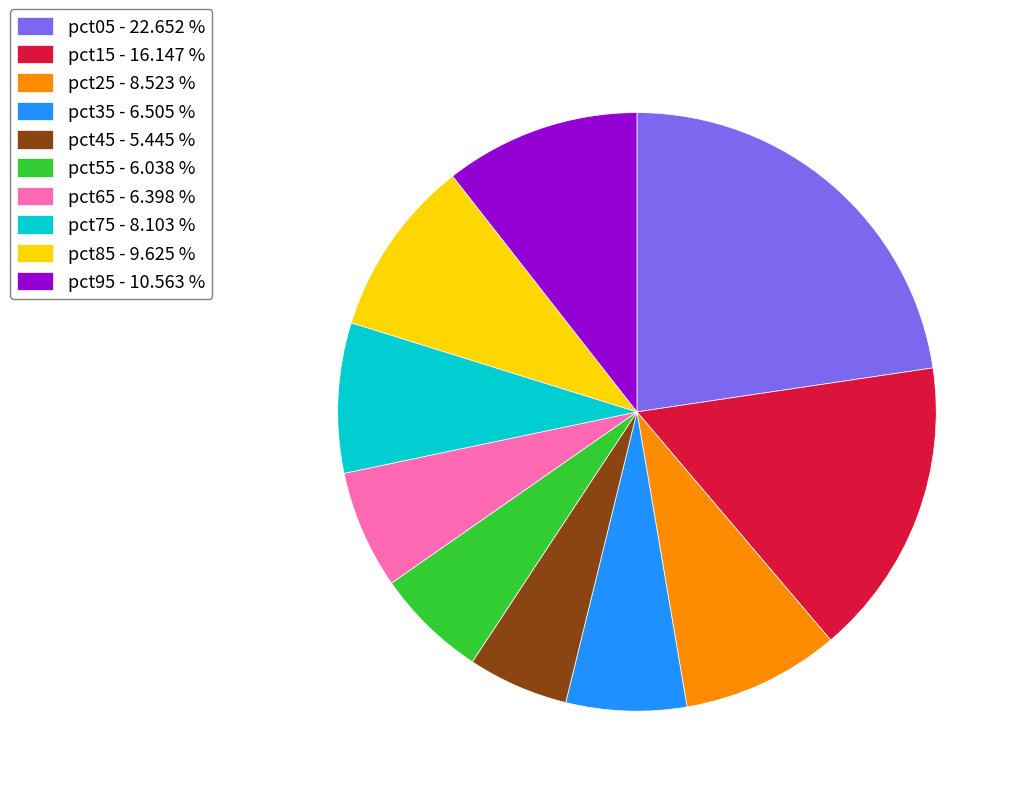

Do pct45 - 5.445 % and pct55 - 6.038 % together represent more than half of the pie?

No